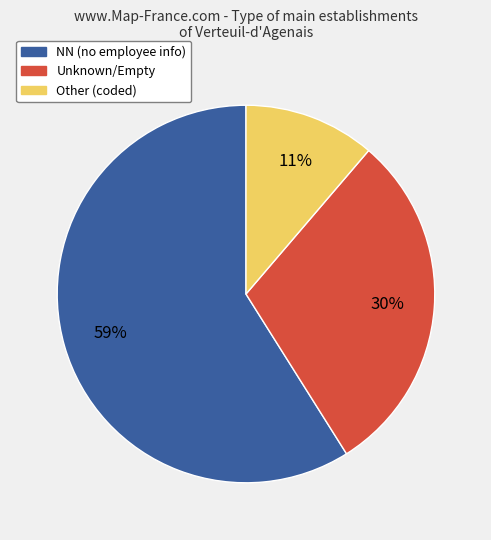

Does any single category account for the majority?

Yes